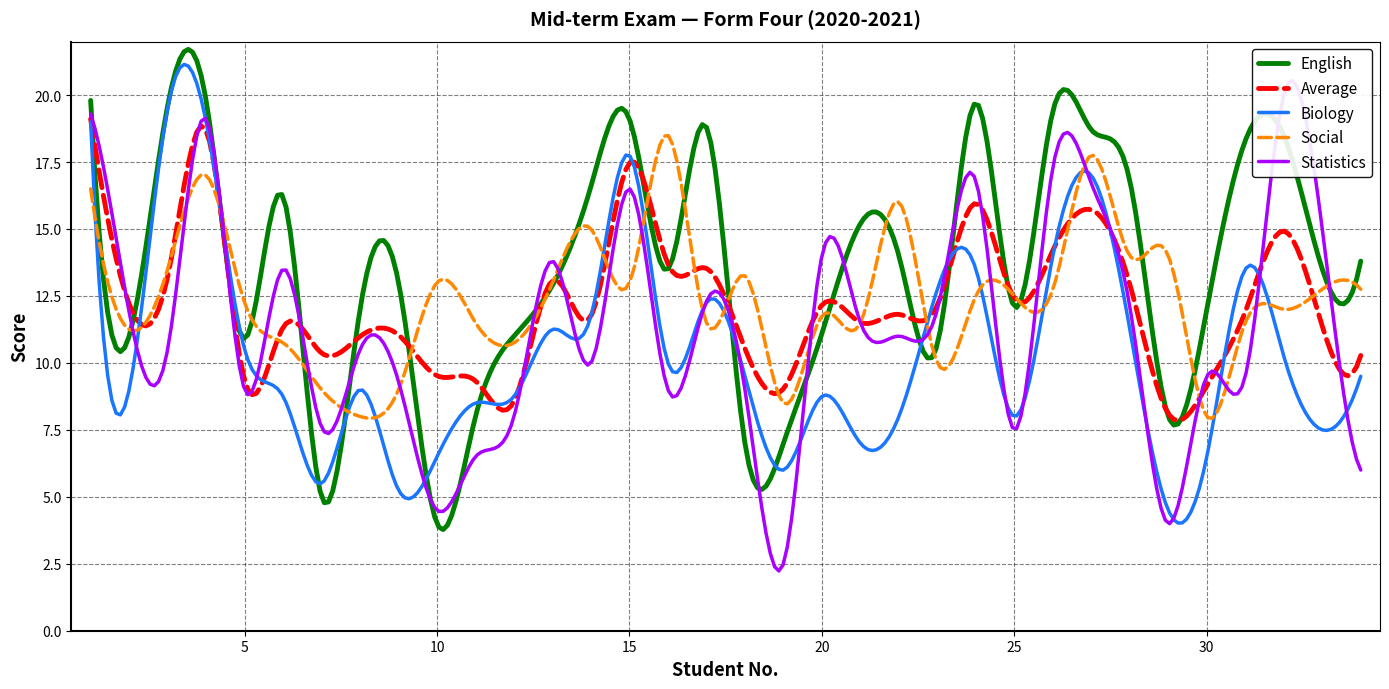

How many data points in Average are above 11?

23